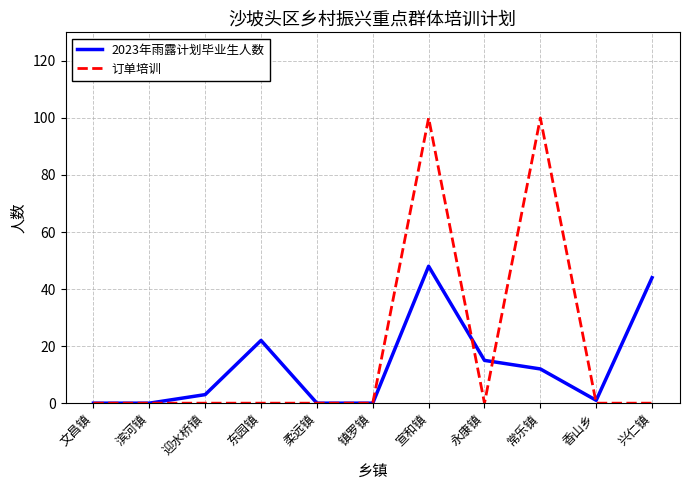

What are all the series names shown in the legend?

2023年雨露计划毕业生人数, 订单培训